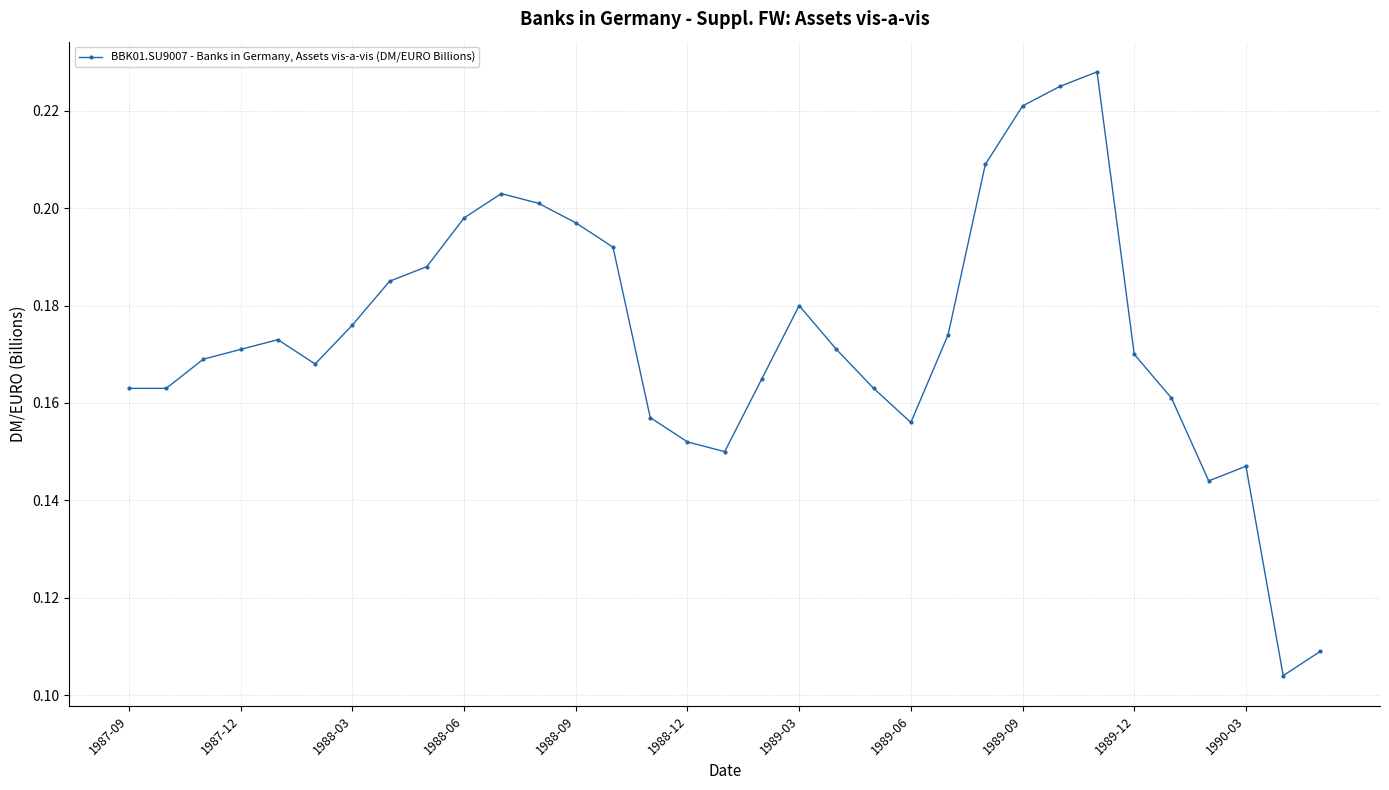

Does the chart have visible grid lines?

Yes